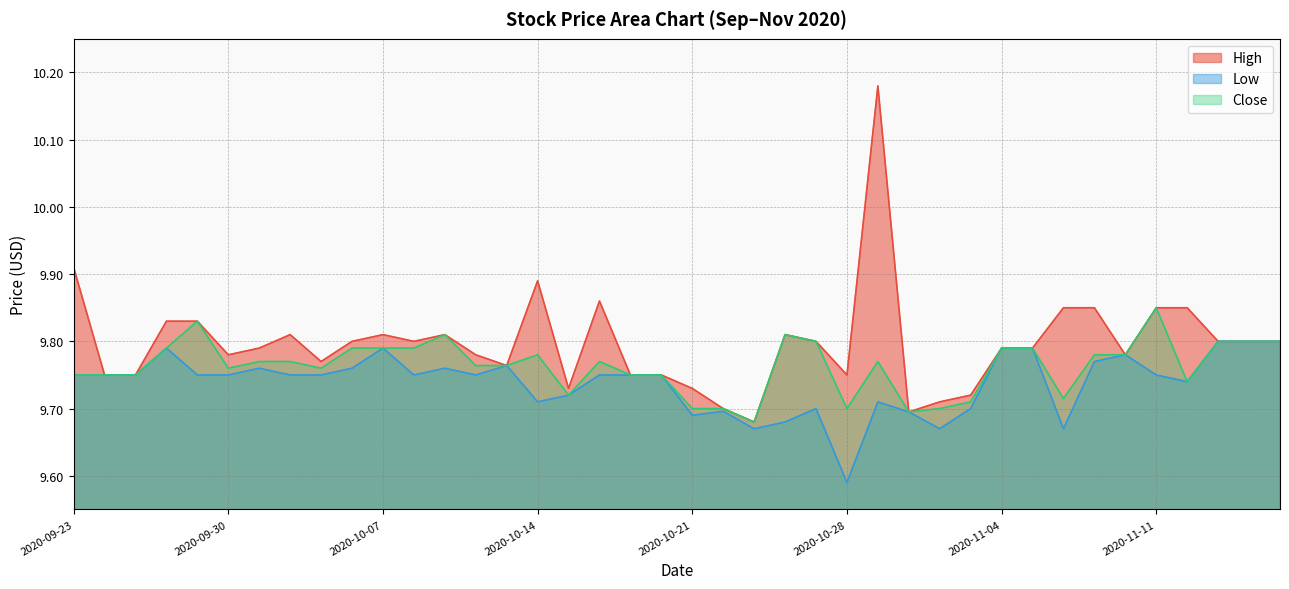

Which category has the lowest value in the Low series?

2020-10-28